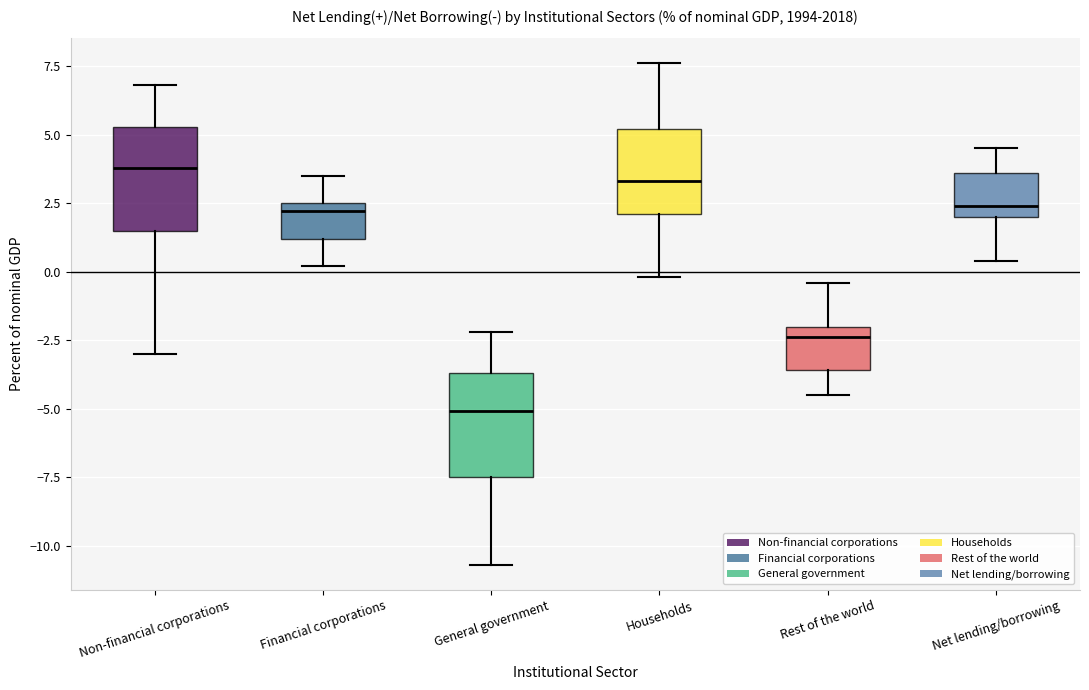

Reading left to right, transcribe this box plot: for each box, give where its median line is, the range the box spans, and where its two whiskers end, as read against the y-axis. The values are not printed on the chart, so give them approximately, as read against the axis.

Non-financial corporations: median 4.0, box 1.5 to 5.5, whiskers -3.0 to 7.0
Financial corporations: median 2.0, box 1.0 to 2.5, whiskers 0.0 to 3.5
General government: median -5.0, box -7.5 to -3.5, whiskers -10.5 to -2.0
Households: median 3.5, box 2.0 to 5.0, whiskers 0.0 to 7.5
Rest of the world: median -2.5, box -3.5 to -2.0, whiskers -4.5 to -0.5
Net lending/borrowing: median 2.5, box 2.0 to 3.5, whiskers 0.5 to 4.5